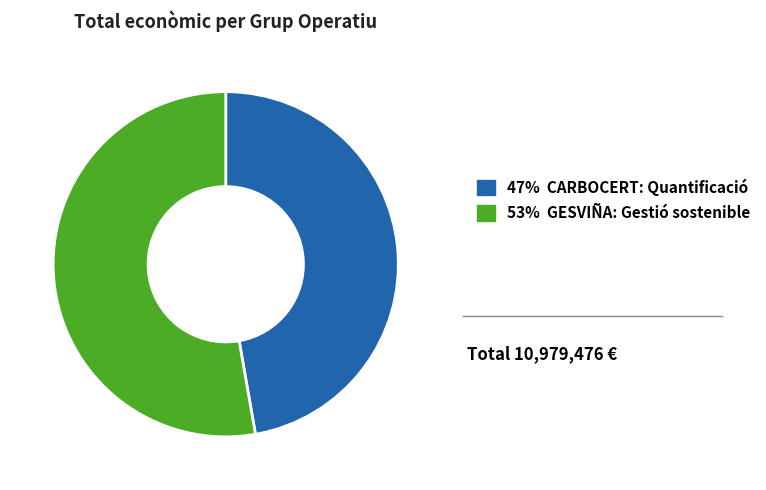

Is there any slice that represents more than half of the pie?

Yes